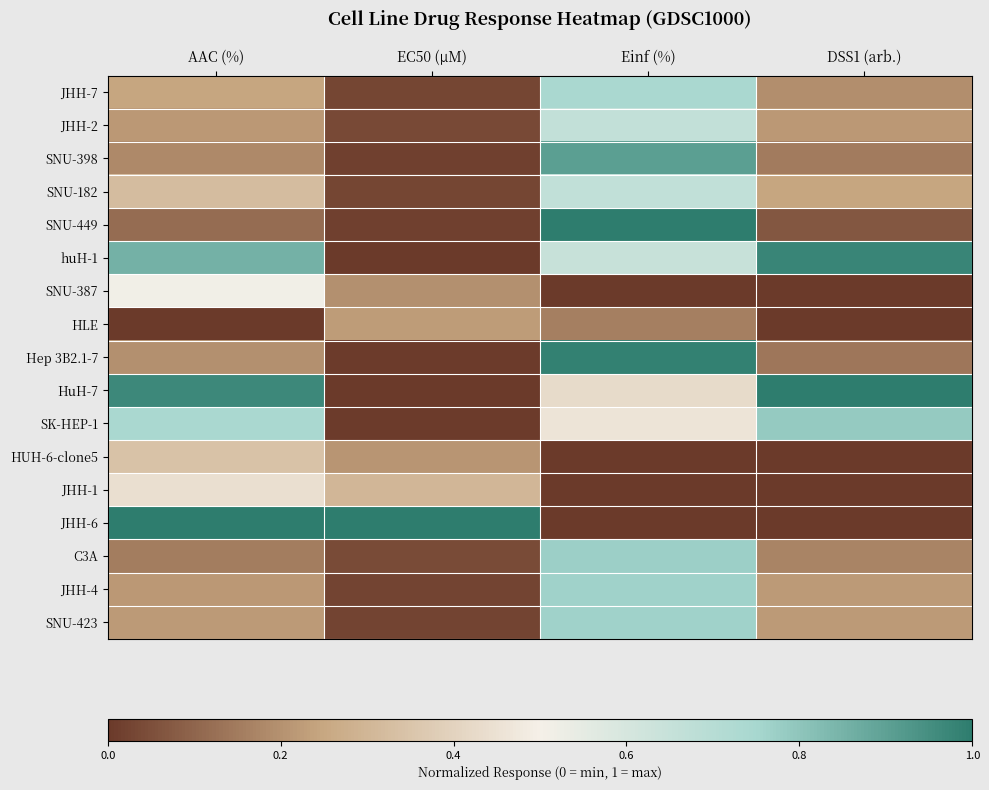

List the series in order of their peak value, highest first.

SNU-449, HuH-7, JHH-6, Hep 3B2.1-7, huH-1, SNU-398, SK-HEP-1, C3A, JHH-4, SNU-423, JHH-7, SNU-182, JHH-2, SNU-387, JHH-1, HUH-6-clone5, HLE